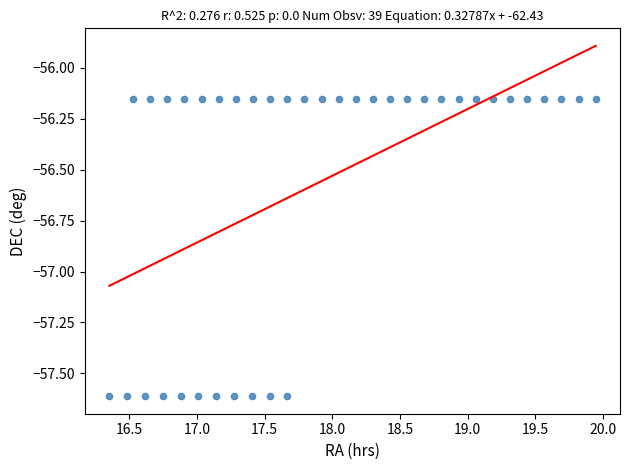

What is the range of Y values (max minus min)?

1.5